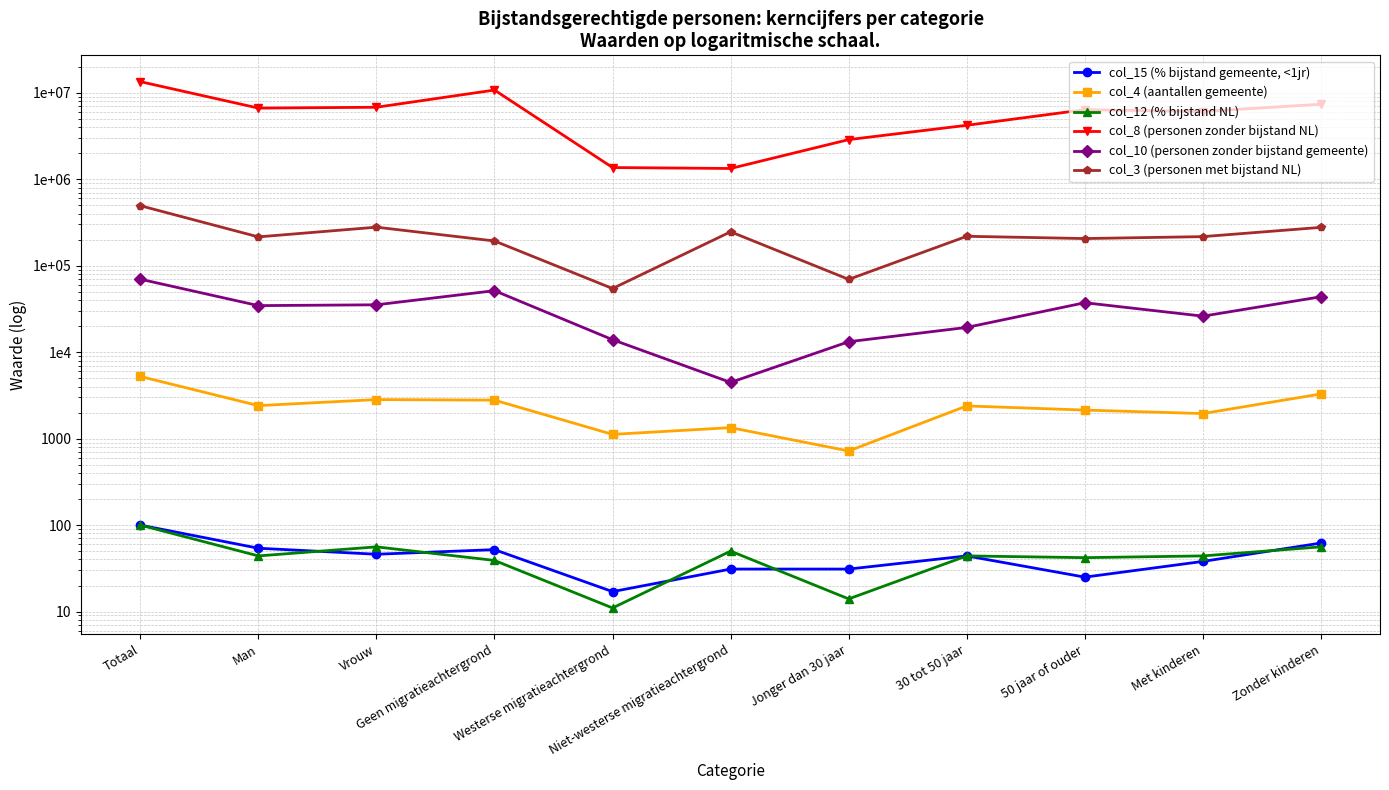

Reading left to right, transcribe all the data shown in this chart.

col_15 (% bijstand gemeente, <1jr): Totaal=100	Man=54	Vrouw=46	Geen migratieachtergrond=52	Westerse migratieachtergrond=17	Niet-westerse migratieachtergrond=31	Jonger dan 30 jaar=31	30 tot 50 jaar=44	50 jaar of ouder=25	Met kinderen=38	Zonder kinderen=62
col_4 (aantallen gemeente): Totaal=5240	Man=2410	Vrouw=2830	Geen migratieachtergrond=2790	Westerse migratieachtergrond=1120	Niet-westerse migratieachtergrond=1340	Jonger dan 30 jaar=720	30 tot 50 jaar=2390	50 jaar of ouder=2140	Met kinderen=1950	Zonder kinderen=3290
col_12 (% bijstand NL): Totaal=100	Man=44	Vrouw=56	Geen migratieachtergrond=39	Westerse migratieachtergrond=11	Niet-westerse migratieachtergrond=50	Jonger dan 30 jaar=14	30 tot 50 jaar=44	50 jaar of ouder=42	Met kinderen=44	Zonder kinderen=56
col_8 (personen zonder bijstand NL): Totaal=13475580	Man=6661850	Vrouw=6813740	Geen migratieachtergrond=10774020	Westerse migratieachtergrond=1367950	Niet-westerse migratieachtergrond=1333610	Jonger dan 30 jaar=2877400	30 tot 50 jaar=4214320	50 jaar of ouder=6383870	Met kinderen=6082690	Zonder kinderen=7392890
col_10 (personen zonder bijstand gemeente): Totaal=69910	Man=34580	Vrouw=35330	Geen migratieachtergrond=51490	Westerse migratieachtergrond=13950	Niet-westerse migratieachtergrond=4470	Jonger dan 30 jaar=13220	30 tot 50 jaar=19350	50 jaar of ouder=37350	Met kinderen=26110	Zonder kinderen=43800
col_3 (personen met bijstand NL): Totaal=495060	Man=215690	Vrouw=279370	Geen migratieachtergrond=193430	Westerse migratieachtergrond=54520	Niet-westerse migratieachtergrond=247110	Jonger dan 30 jaar=69570	30 tot 50 jaar=219170	50 jaar of ouder=206330	Met kinderen=217160	Zonder kinderen=277900